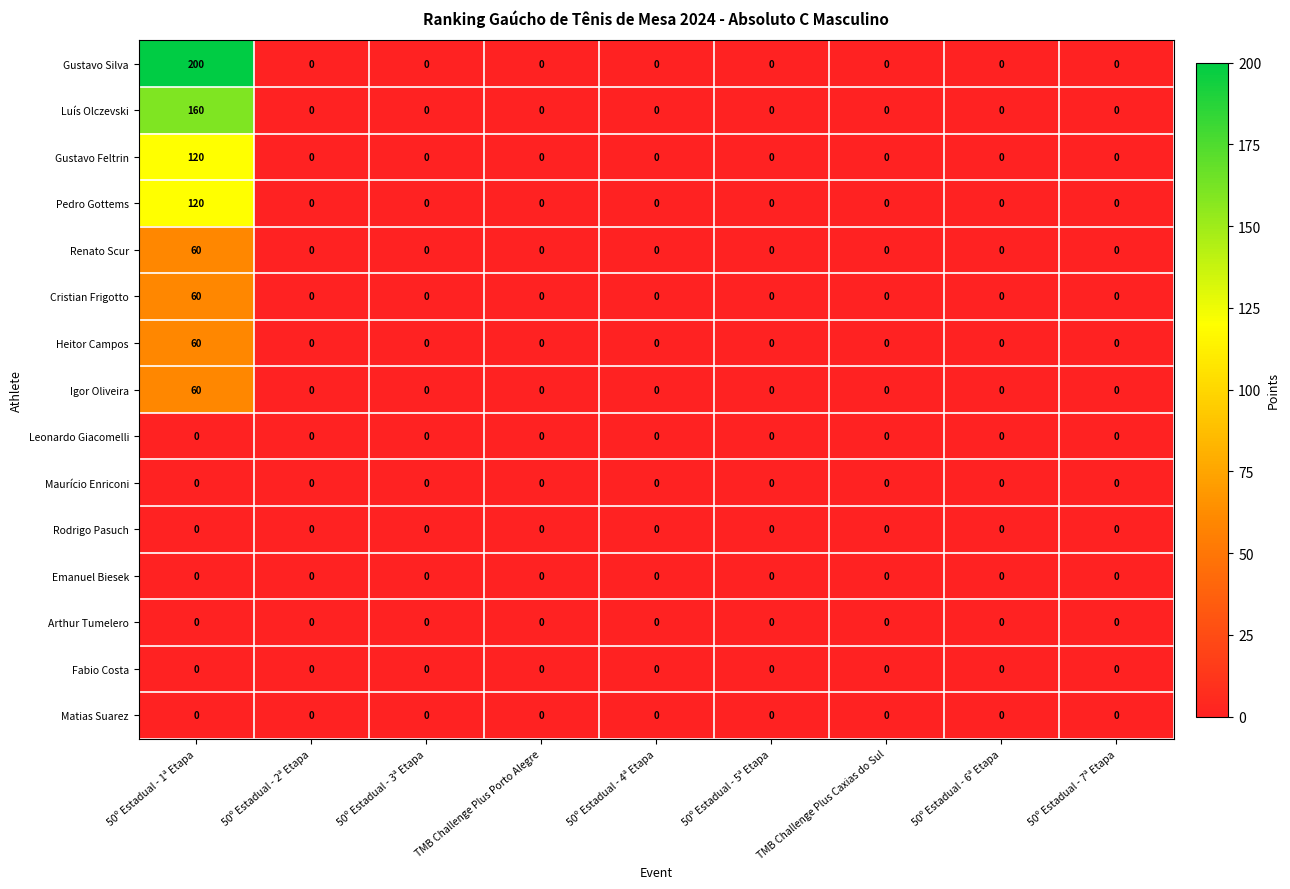

What is the difference between the maximum and minimum values in the Gustavo Feltrin series?

120